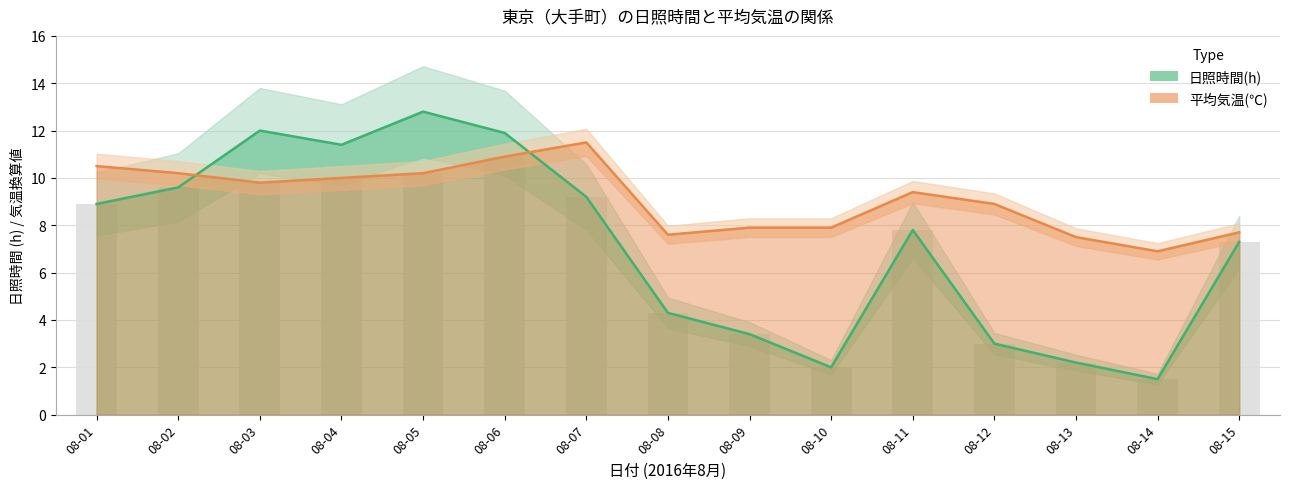

Reading left to right, what are all the values shown in this chart?

日照時間(h): 8.9	9.6	12.0	11.4	12.8	11.9	9.2	4.3	3.4	2.0	7.8	3.0	2.2	1.5	7.3
平均気温(℃): 10.5	10.2	9.8	10.0	10.2	10.9	11.5	7.6	7.9	7.9	9.4	8.9	7.5	6.9	7.7